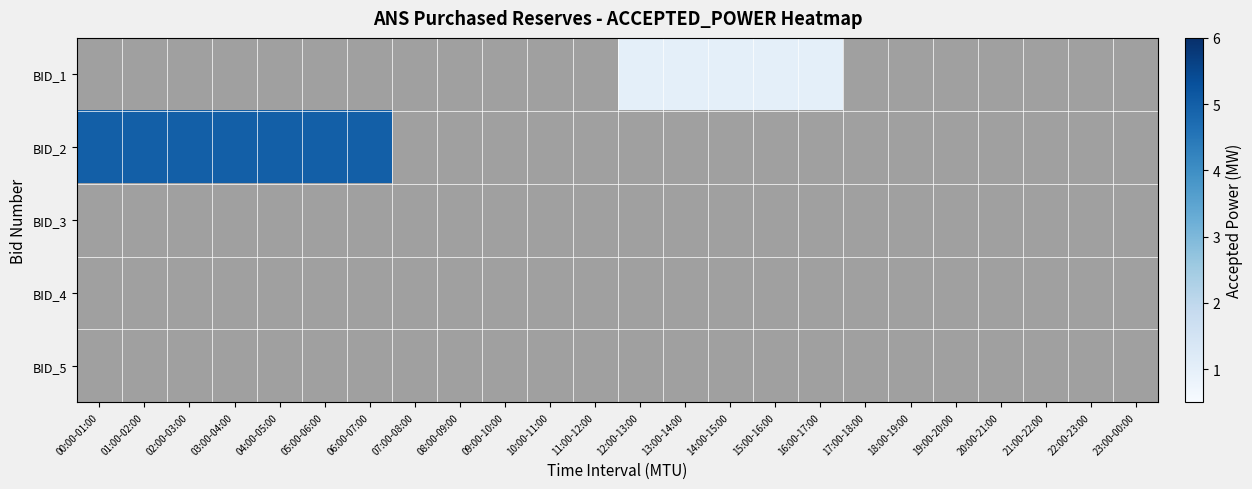

Rank the series by their maximum value, from lowest to highest.

BID_3, BID_4, BID_5, BID_1, BID_2